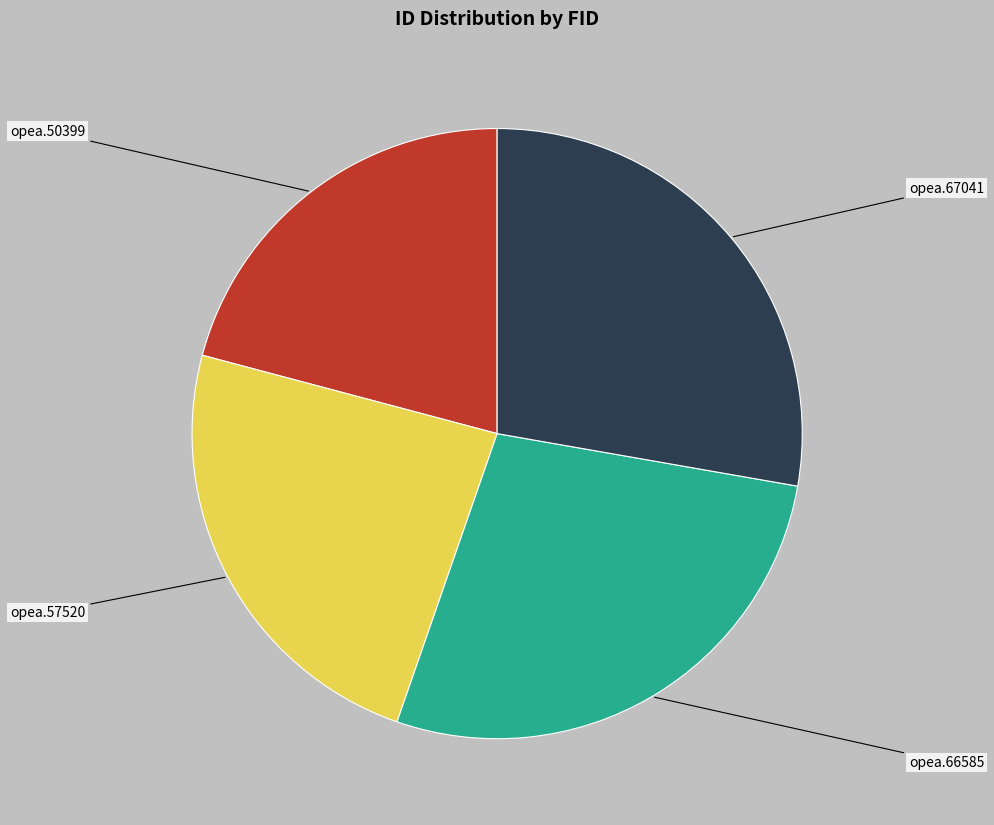

Is there a majority slice in this chart?

No